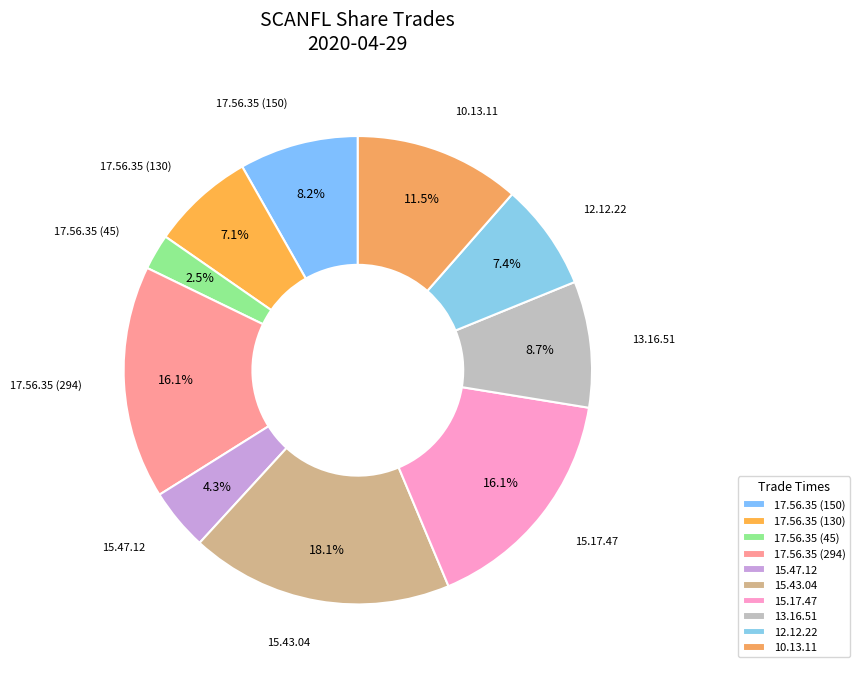

Which slice is the smallest?

17.56.35 (45)